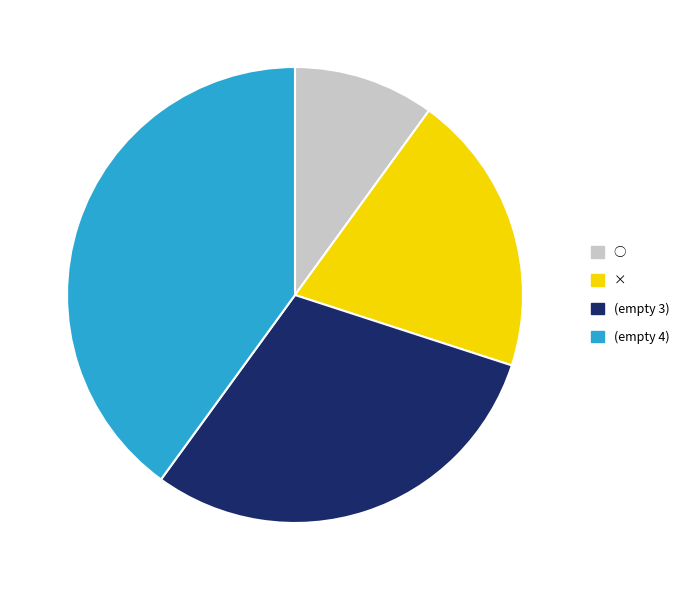

Does any single category account for the majority?

No